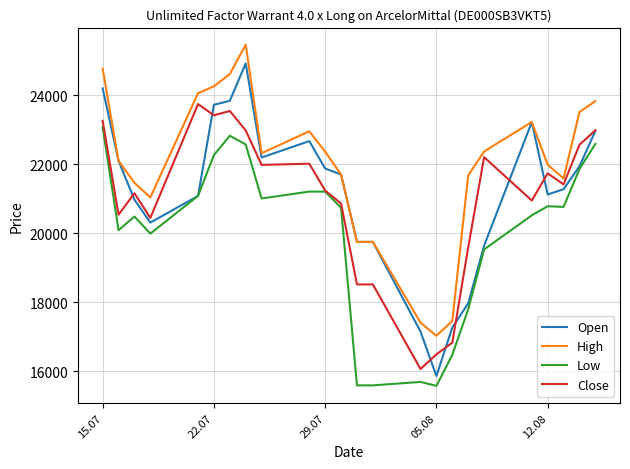

What is the average value of the Open series?

21148